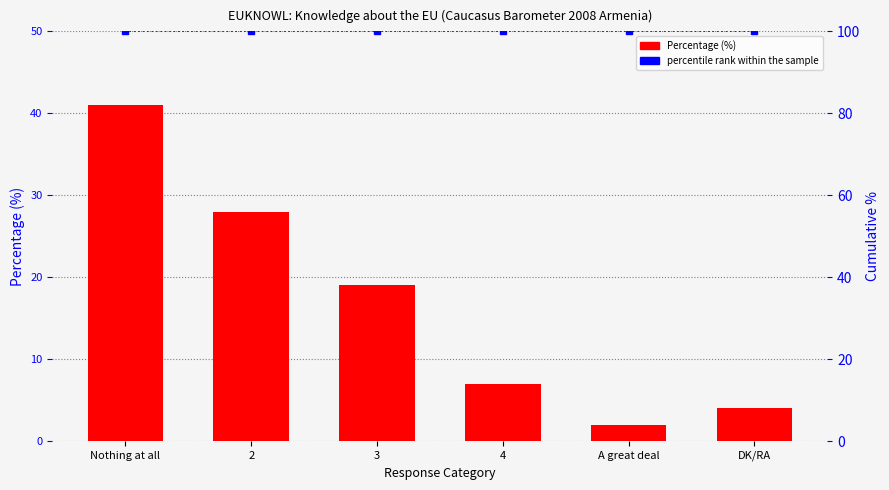

What is the value of the Percentage (%) bar at the 3rd from the left?

19